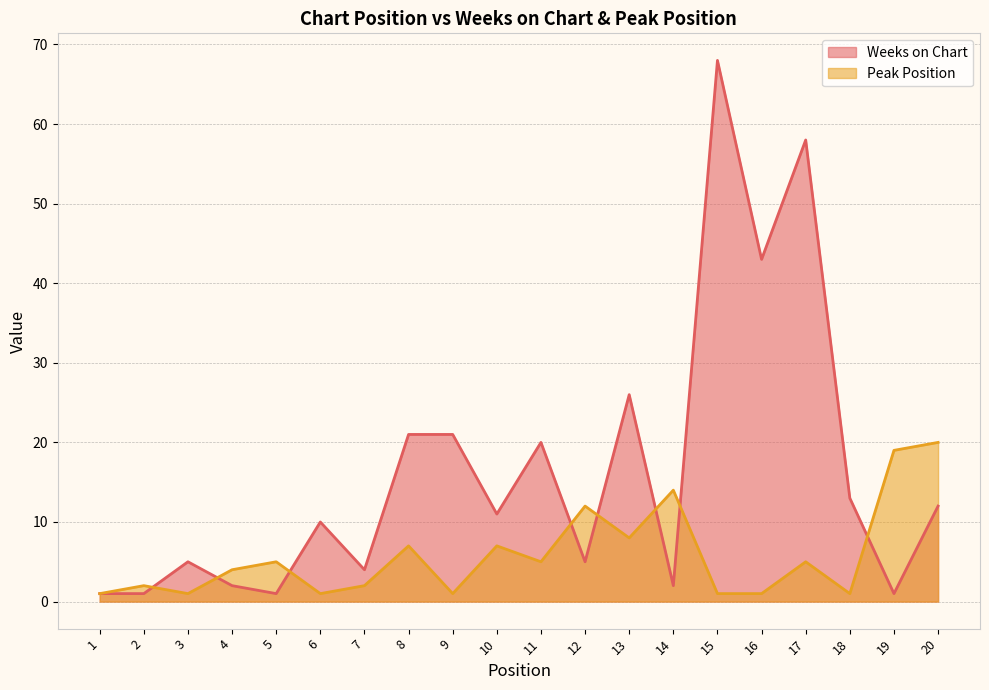

Between 16 and 14, which is larger?

16